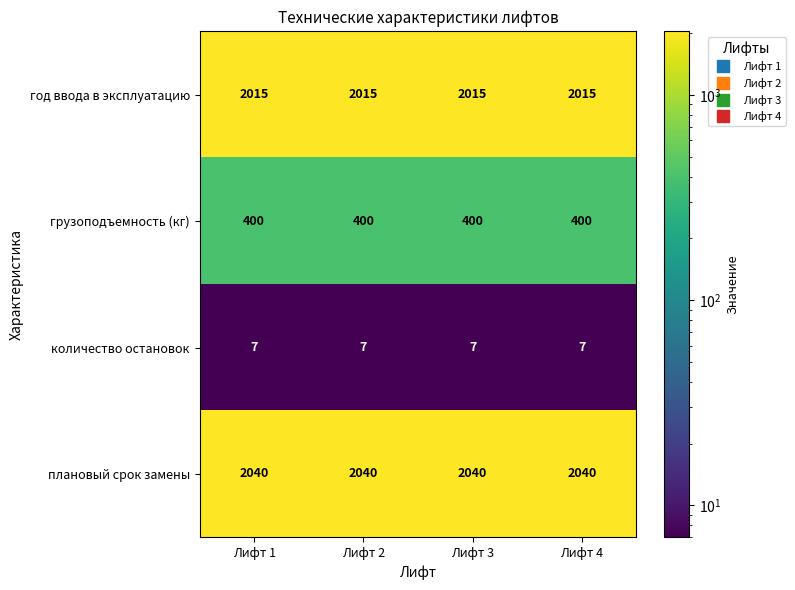

How many distinct data groups are displayed?

4